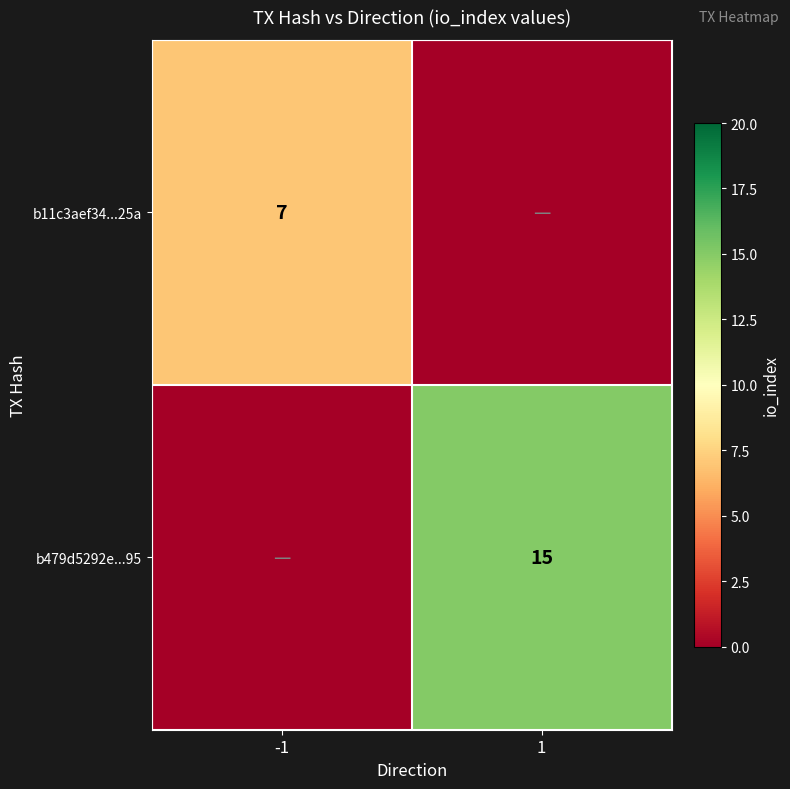

Is it true that b11c3aef34...25a equals 7 at -1?

True